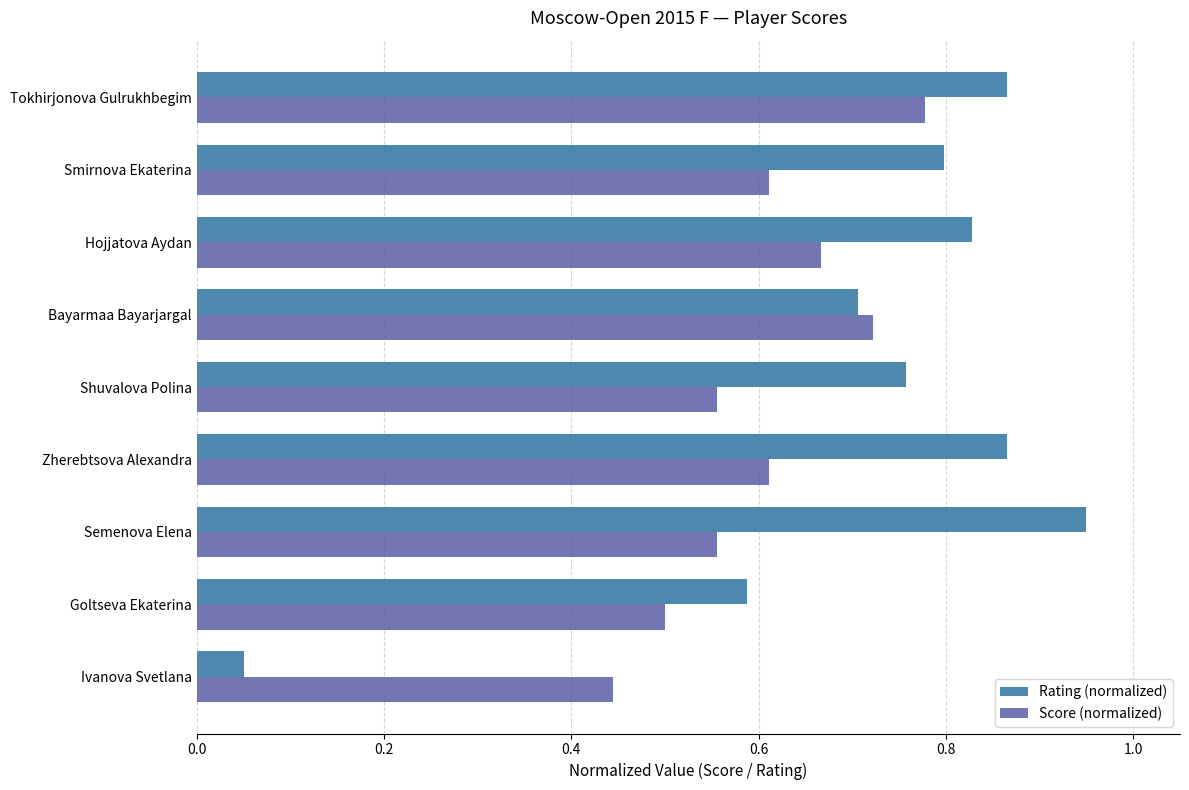

Which series has the widest spread of values?

Rating (normalized)